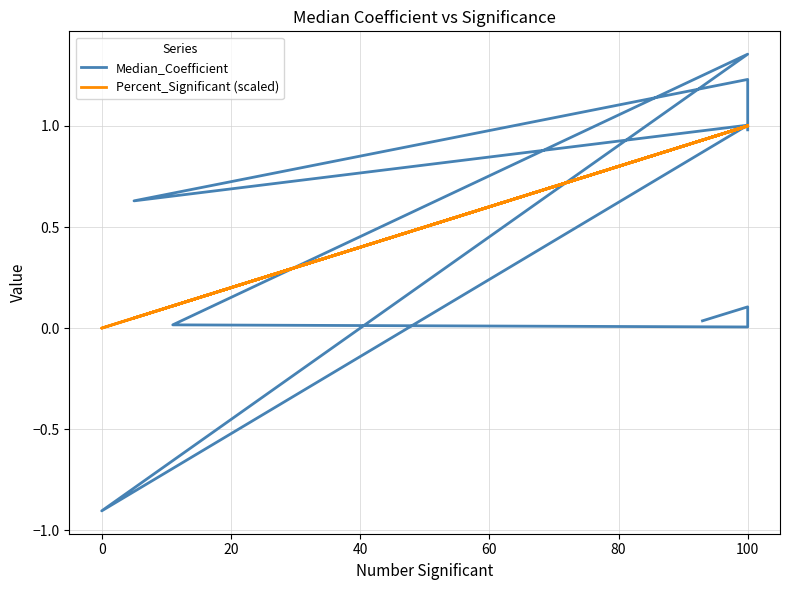

The Percent_Significant (scaled) series shows 0.4 at 100. True or false?

False